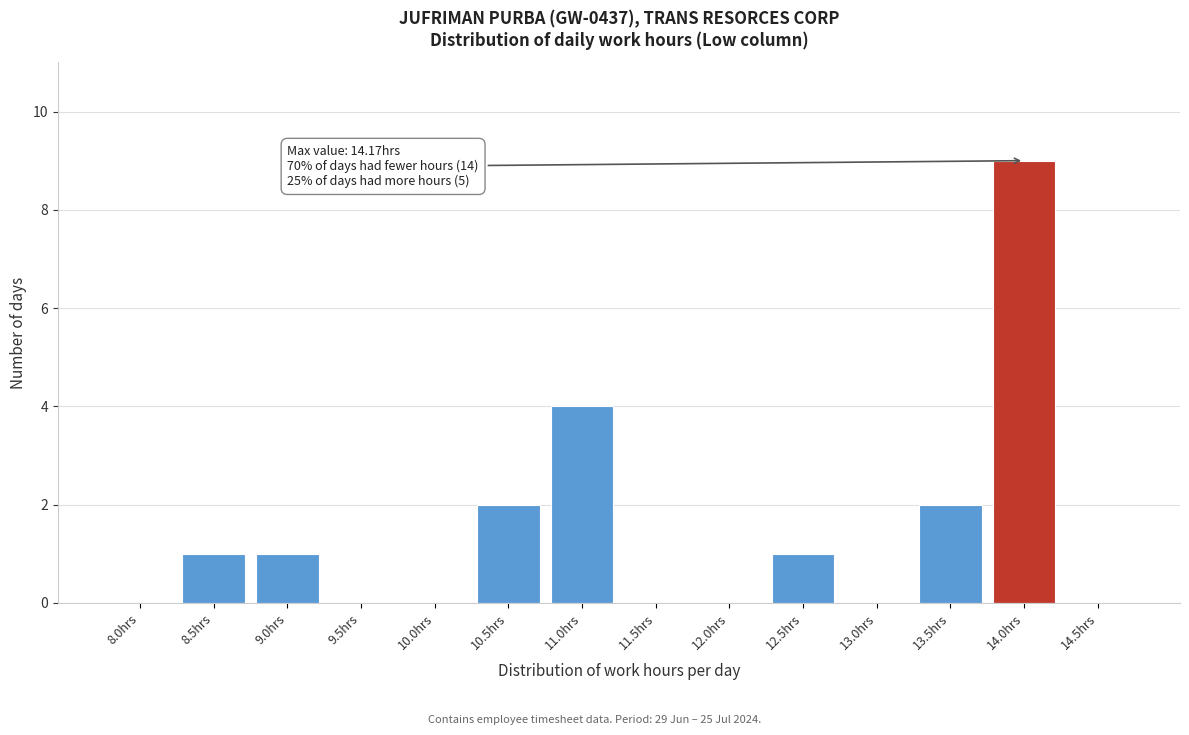

Reading left to right, what are all the values shown in this chart?

8.0hrs=0	8.5hrs=1	9.0hrs=1	9.5hrs=0	10.0hrs=0	10.5hrs=2	11.0hrs=4	11.5hrs=0	12.0hrs=0	12.5hrs=1	13.0hrs=0	13.5hrs=2	14.0hrs=9	14.5hrs=0